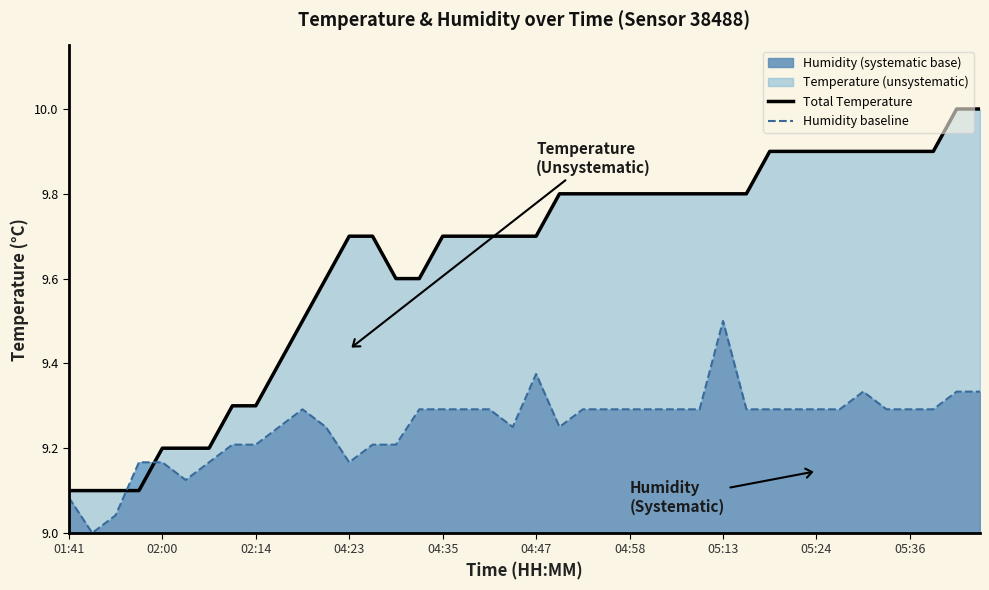

What is the average value of the Total Temperature series?

9.6